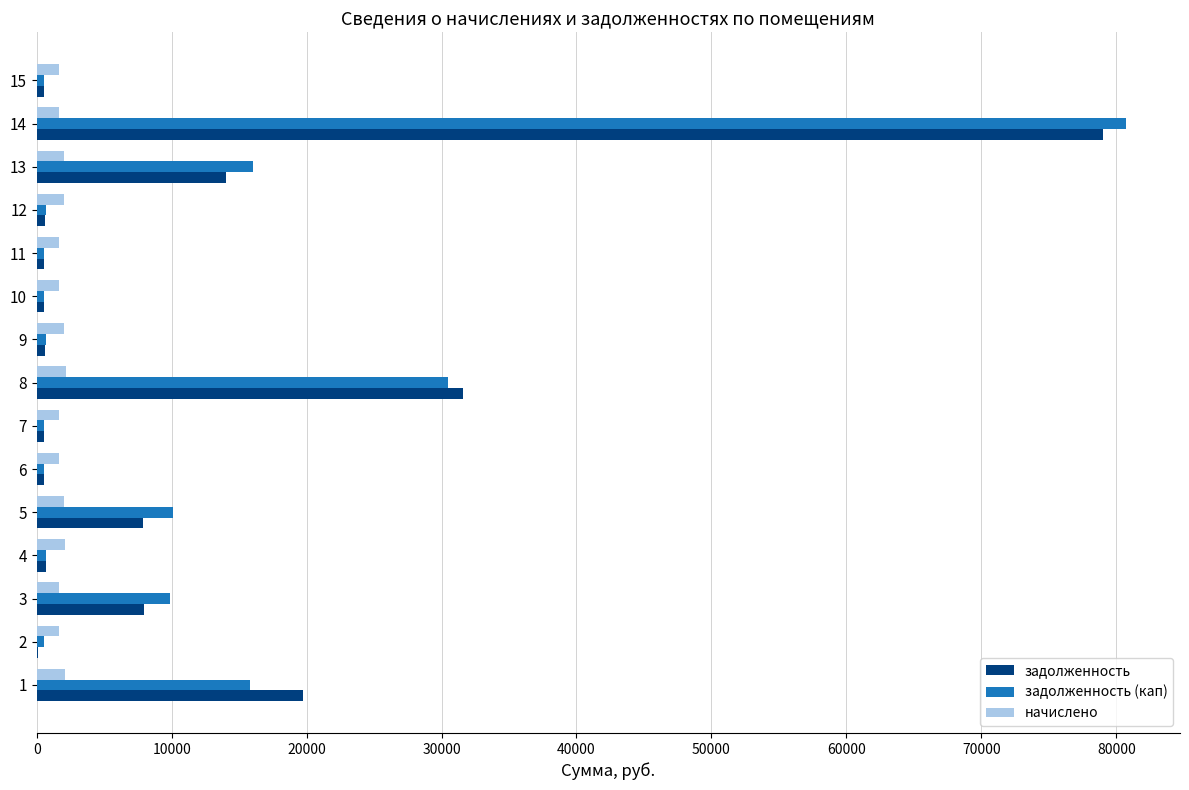

What value does the задолженность (кап) series have at 13?

16054.0